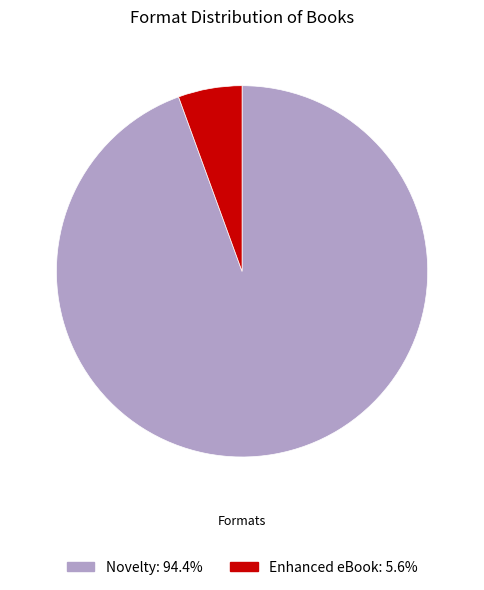

Do Novelty and Enhanced eBook together represent more than half of the pie?

Yes